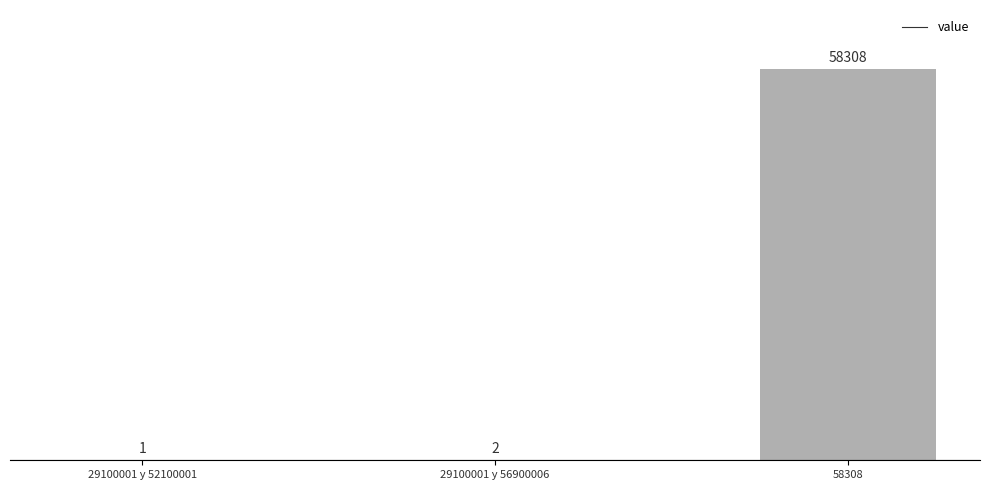

Does the chart contain stacked bars?

No